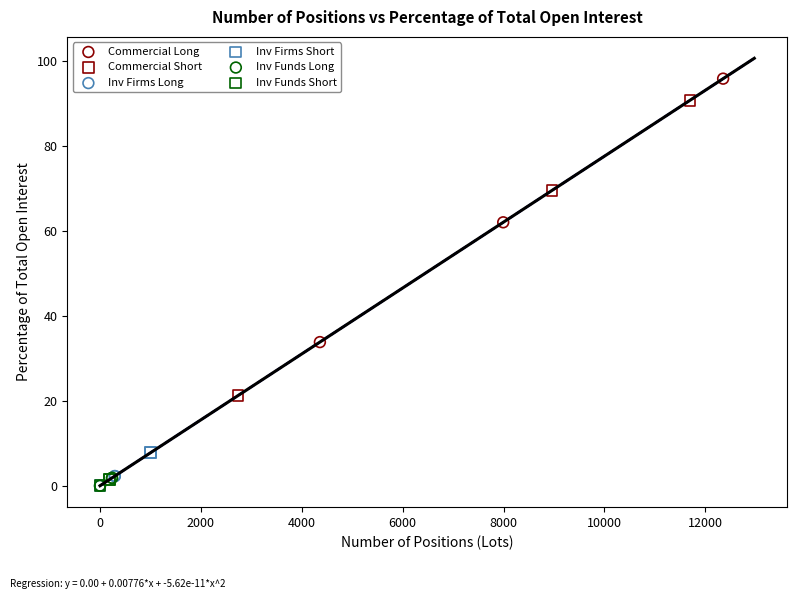

Which series reaches the maximum Y coordinate?

Commercial Long